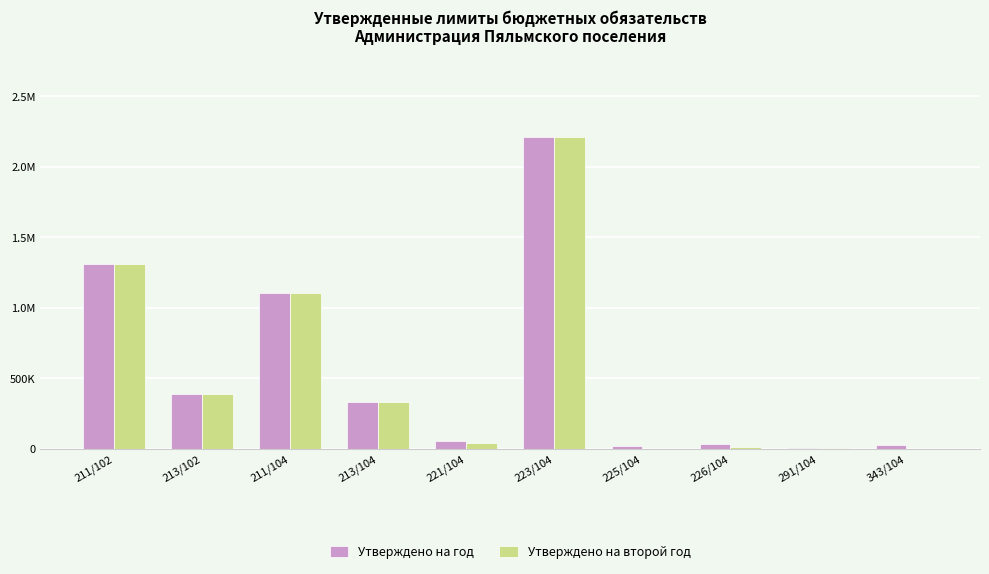

What are all the series names shown in the legend?

Утверждено на год, Утверждено на второй год